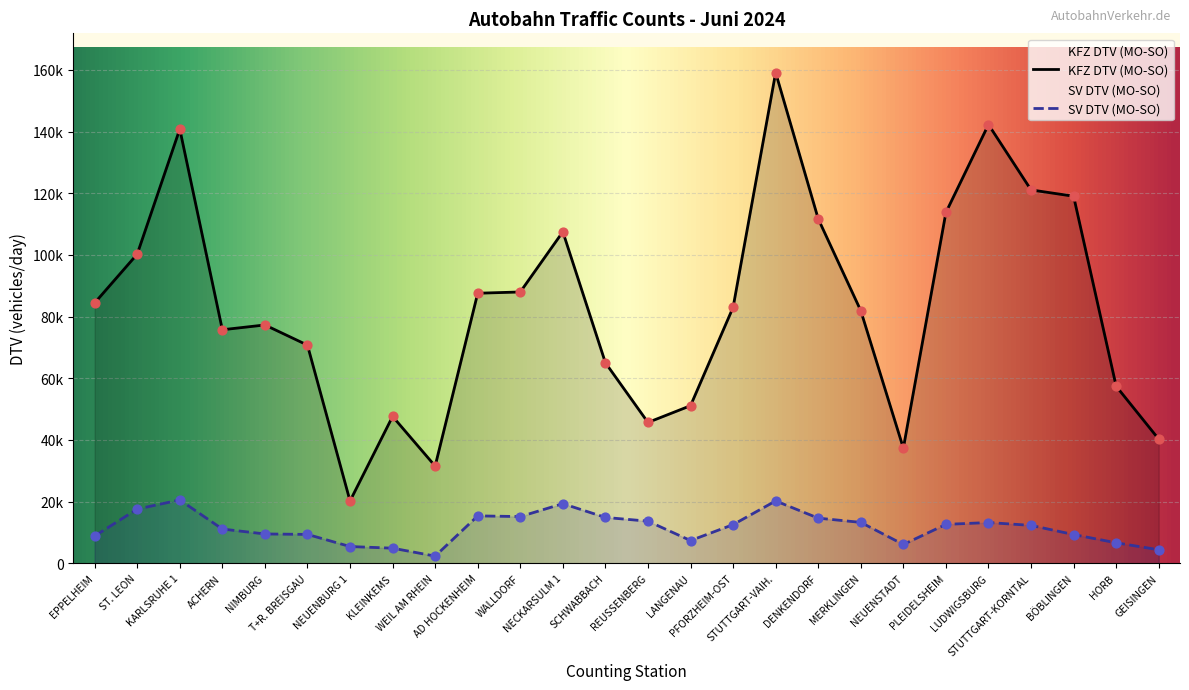

Which series has the widest spread of Y values?

KFZ DTV (MO-SO)